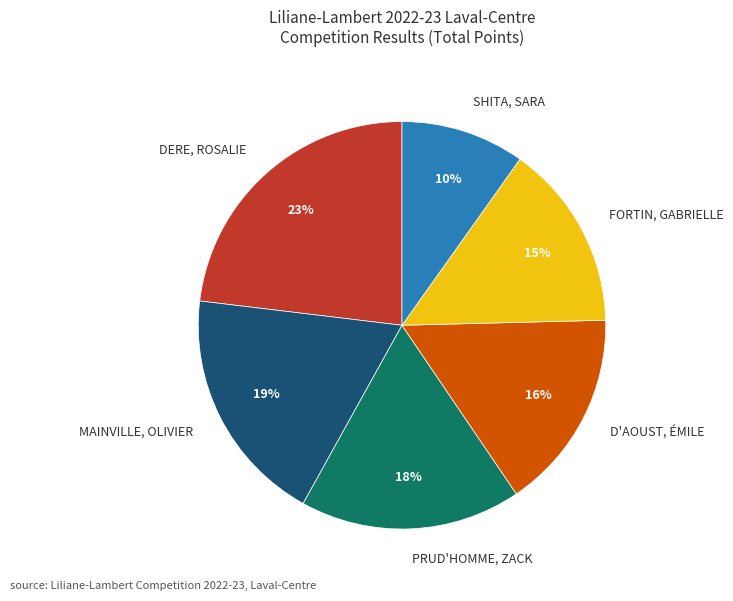

Do SHITA, SARA and MAINVILLE, OLIVIER together represent more than half of the pie?

No